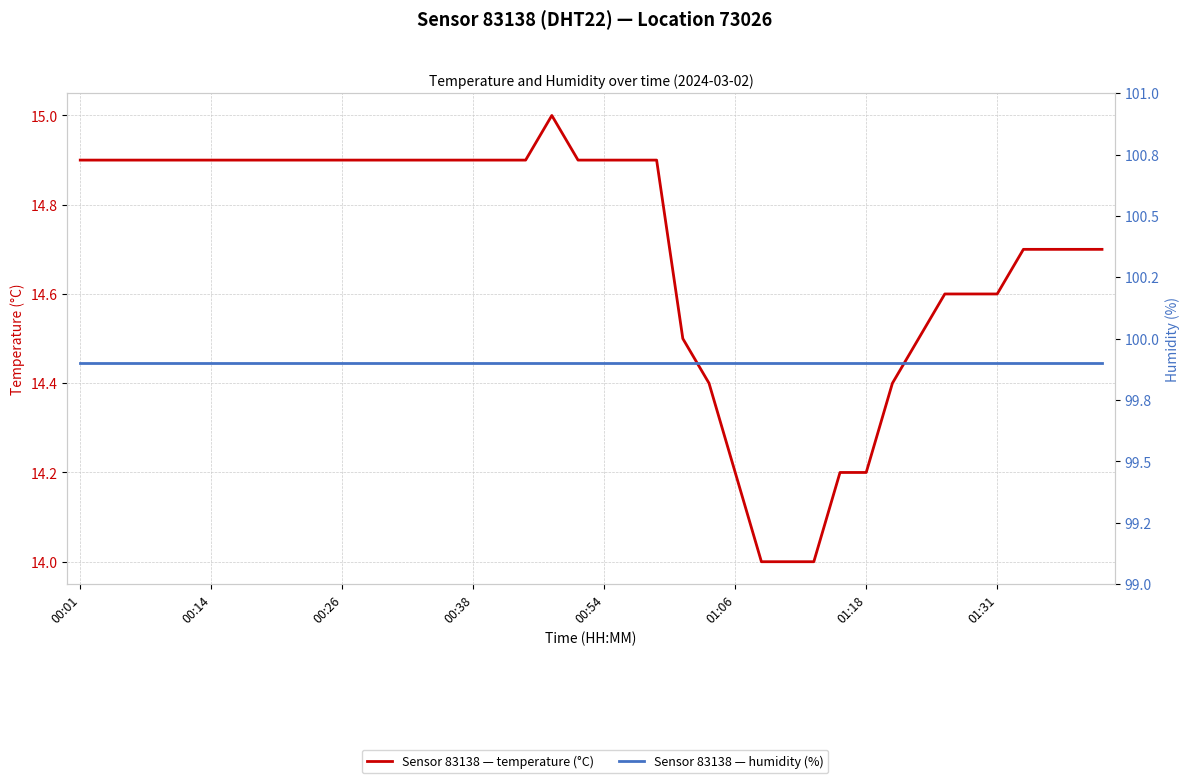

The value of humidity at 21 is 99.9. True or false?

True